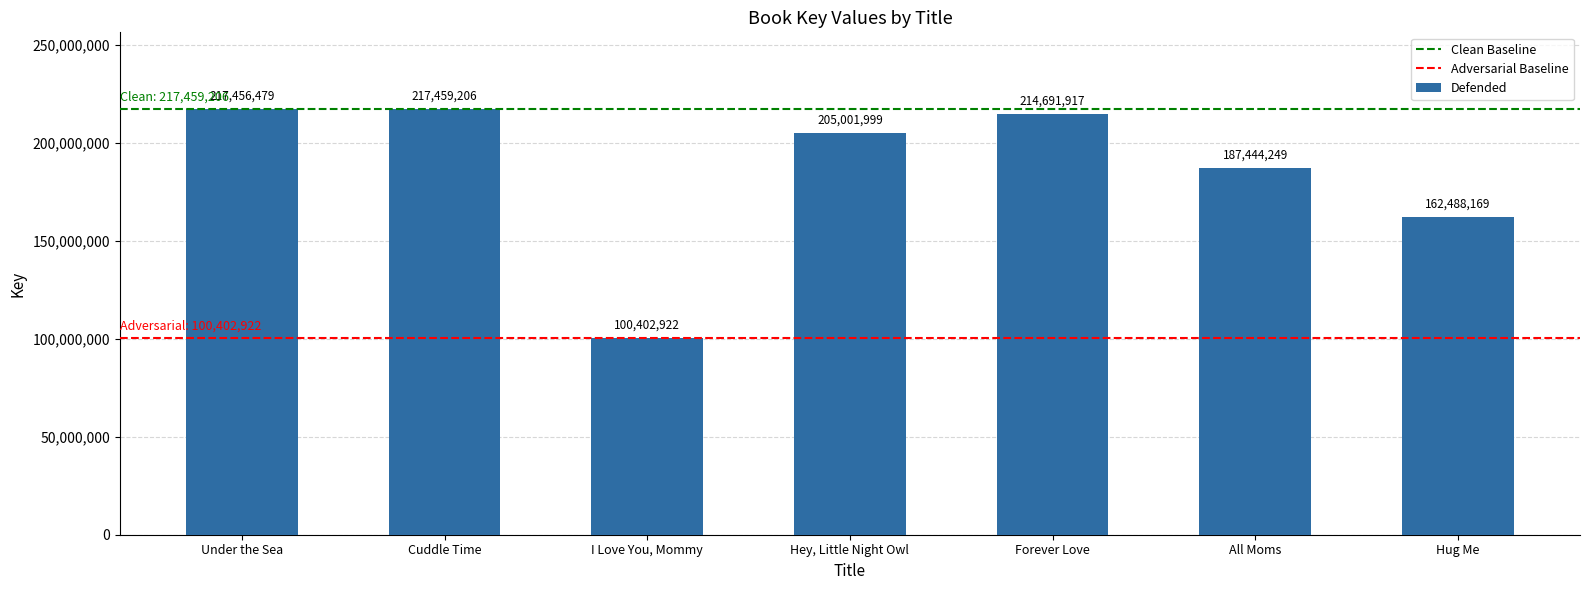

What is the change in value from Hey, Little Night Owl to Forever Love?

+9689918